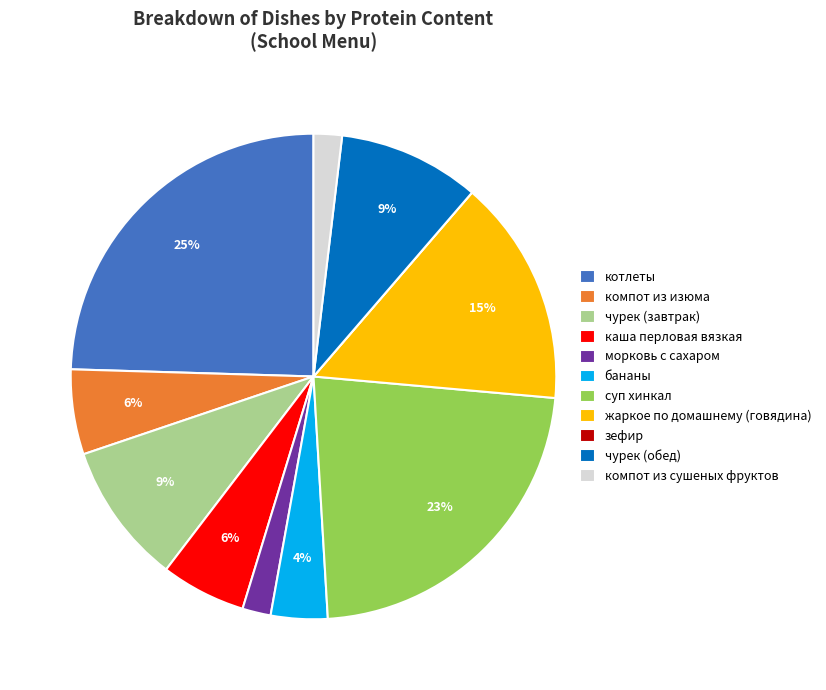

Do каша перловая вязкая and котлеты together represent more than half of the pie?

No